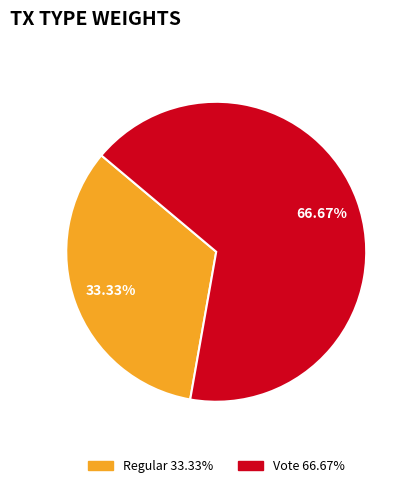

Does Vote represent more than half of the total?

Yes